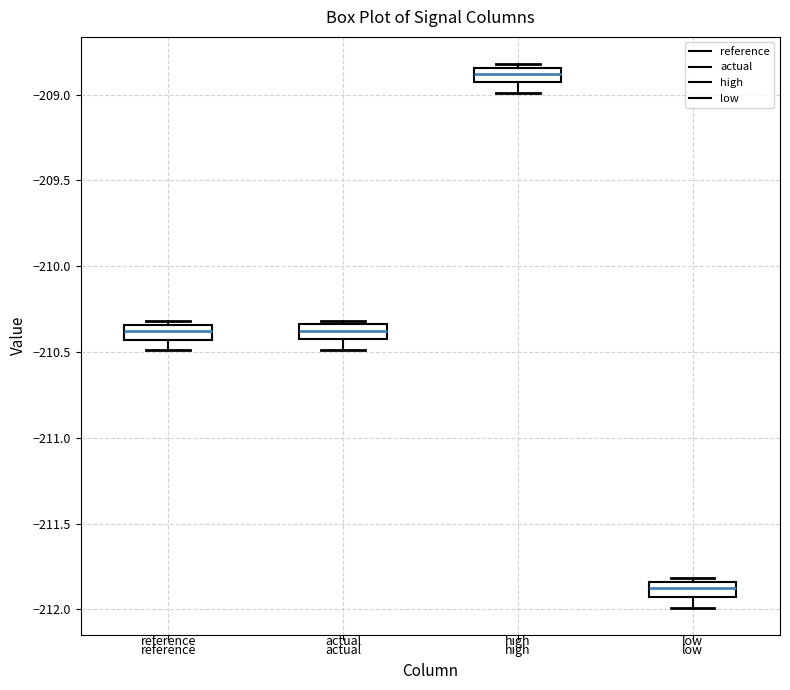

Where does the lower whisker of the box for actual end on the y-axis? The values are not printed on the chart, so give them approximately, as read against the axis.

-210.50